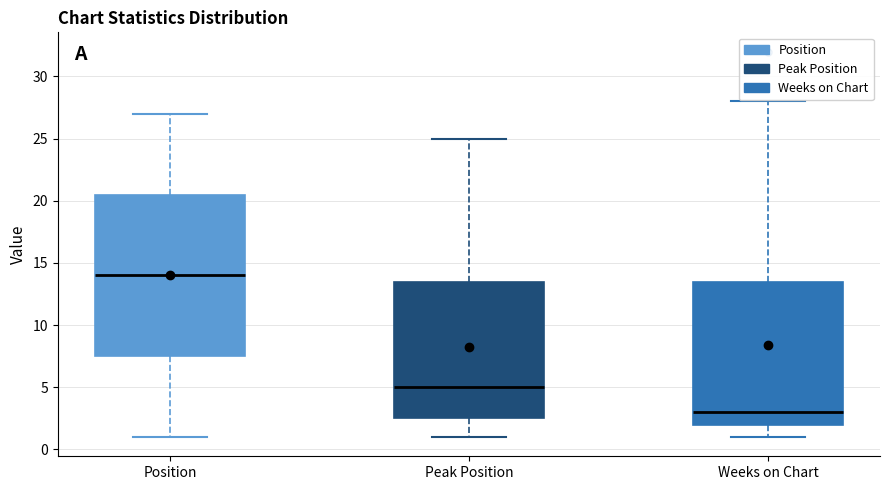

Where does the median line of the box for Weeks on Chart sit on the y-axis? The values are not printed on the chart, so give them approximately, as read against the axis.

3.0